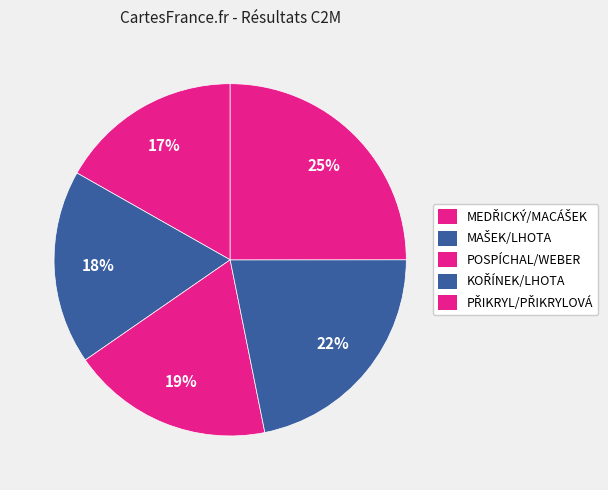

How many segments does this pie chart have?

5